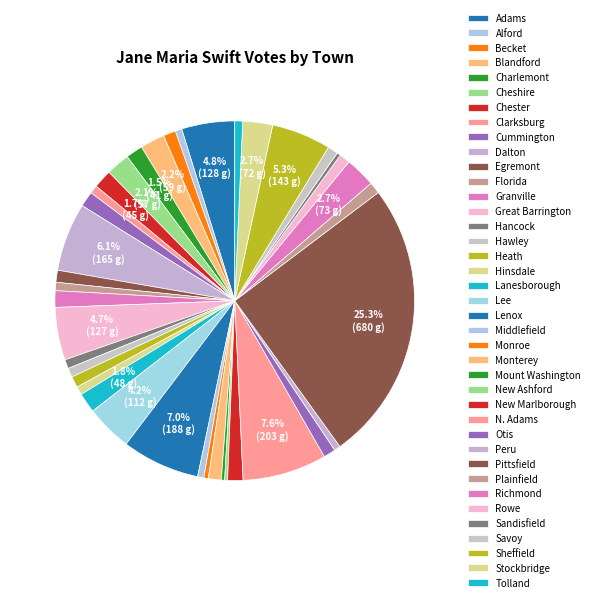

To the nearest percent, what portion does Cheshire represent?

2%